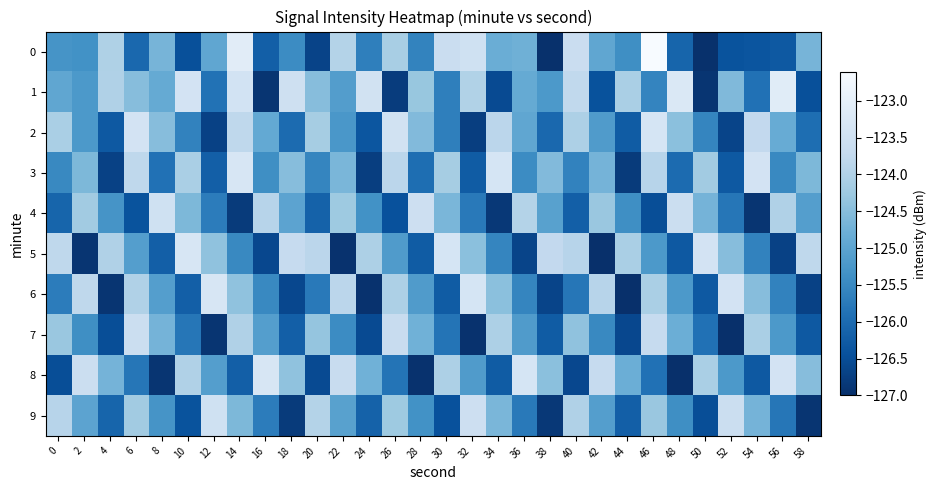

What is the smallest value displayed?

-127.0